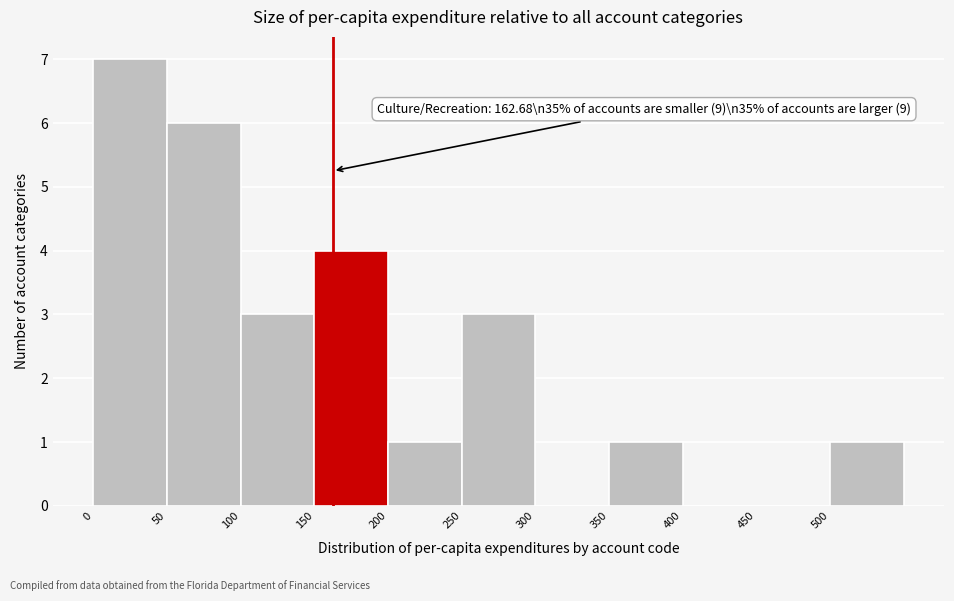

Which range on the x-axis has the tallest bar?

0 to 50